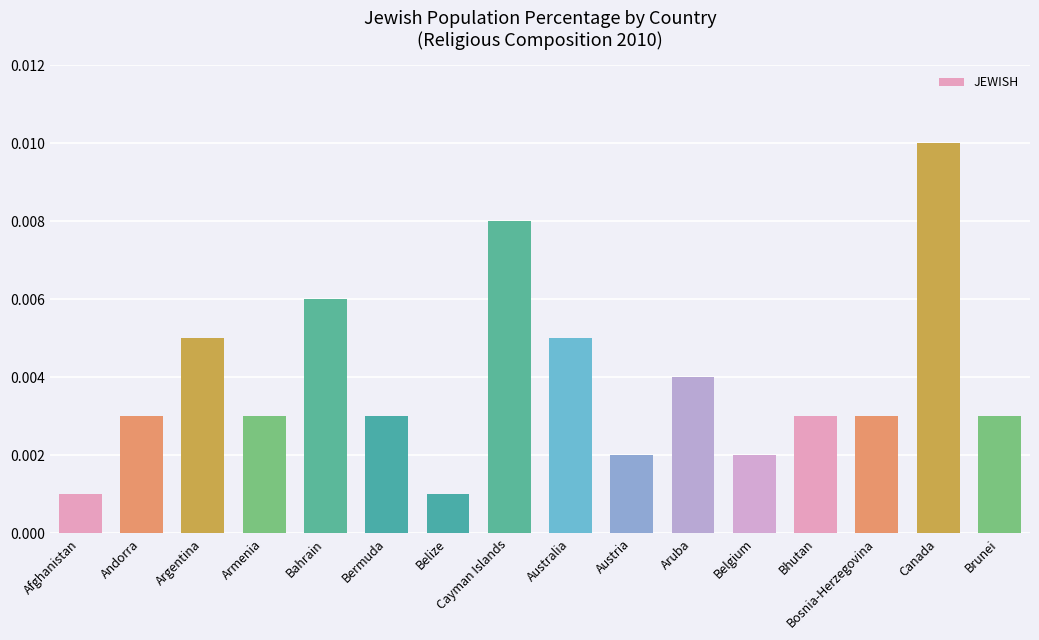

What is the label of the 5th bar from the left?

Bahrain